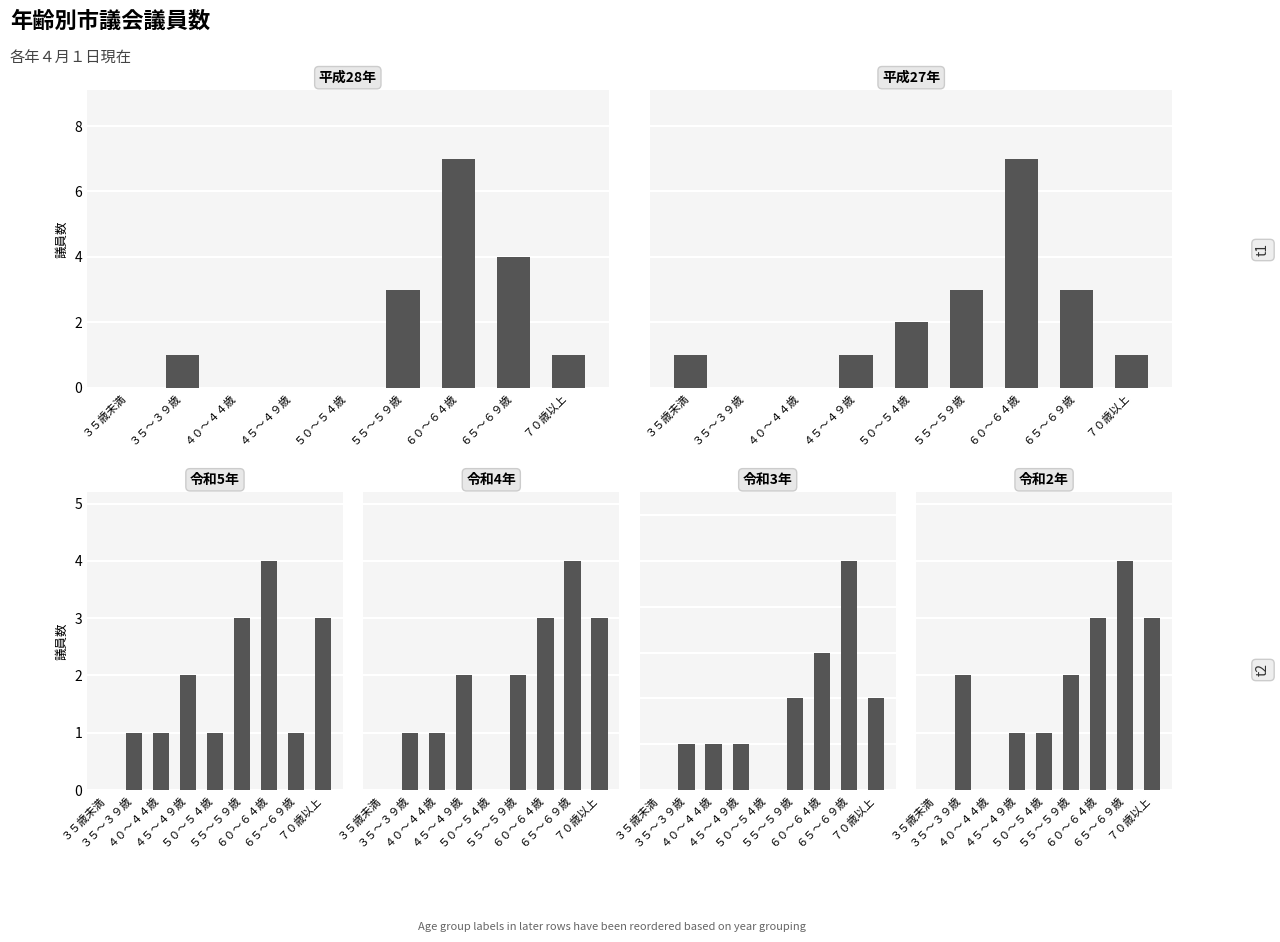

What position from the right is ４５～４９歳?

6